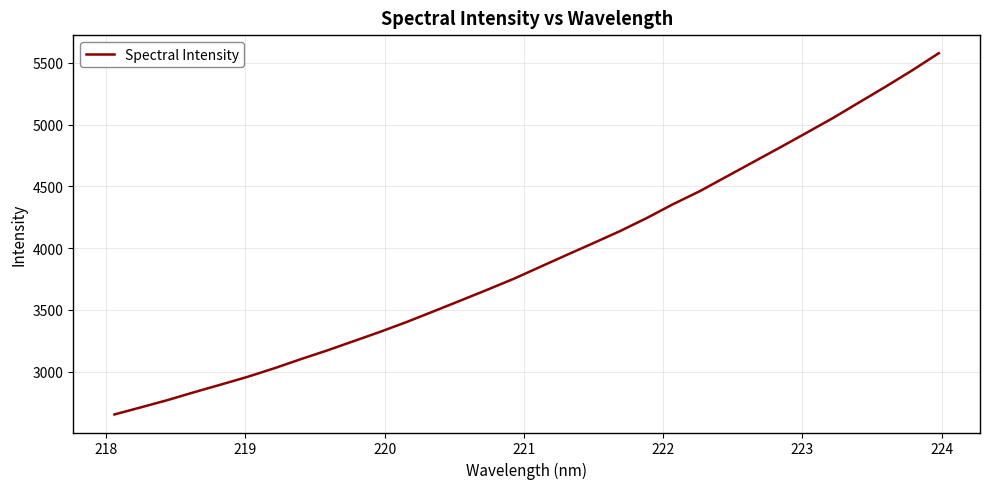

Count the number of values greater than 3847.

16